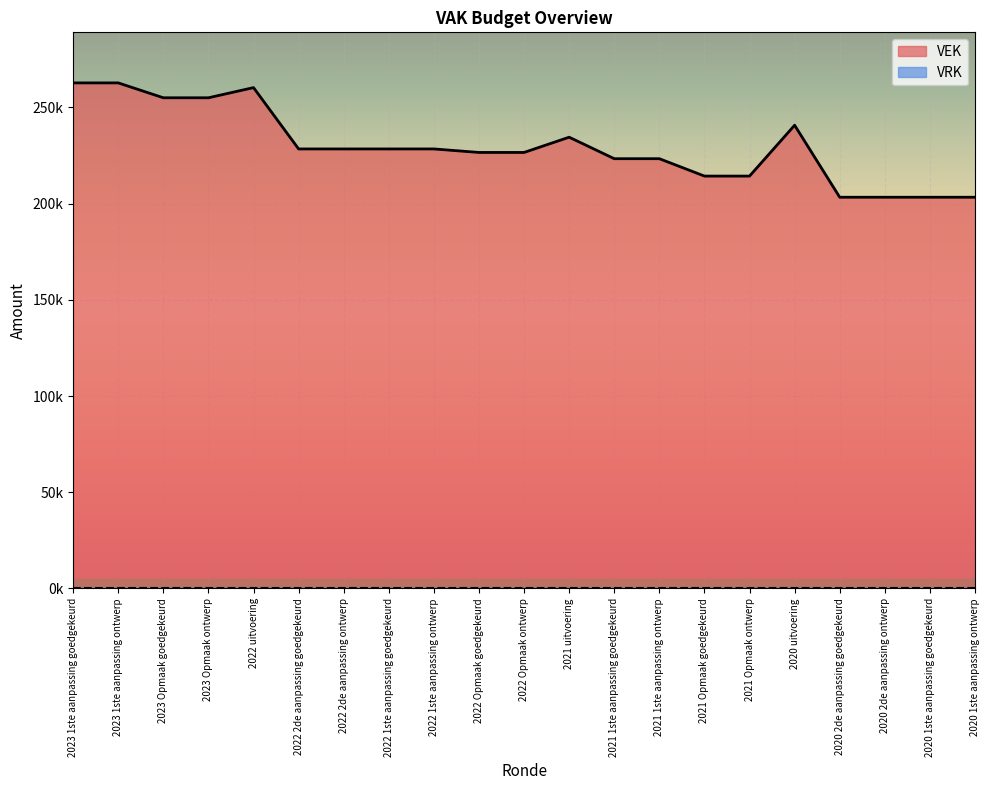

What is the label of the 14th point from the right?

2022 1ste aanpassing goedgekeurd